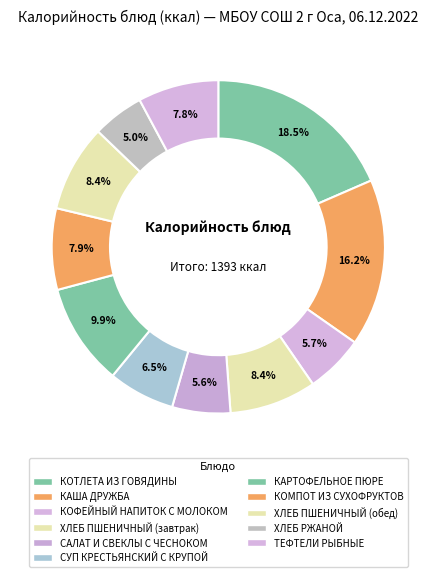

How many segments does this pie chart have?

11